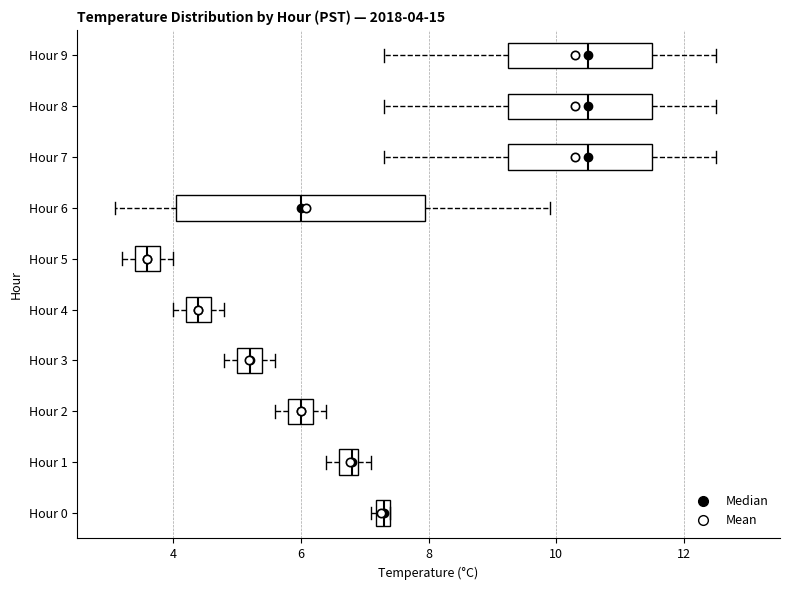

Comparing the boxes themselves (not the whiskers), which one is the widest?

Hour 6